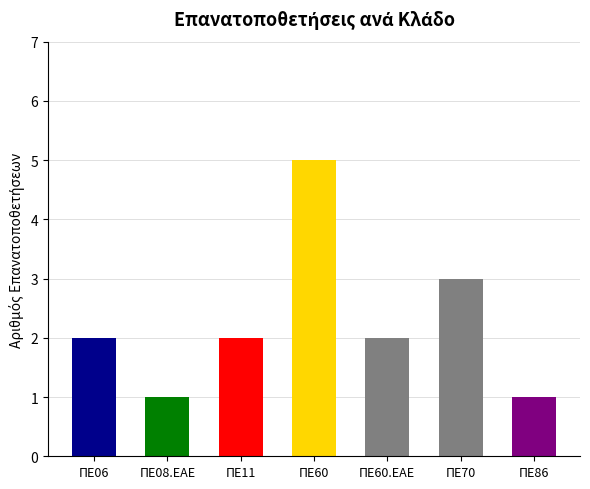

What position from the right is ΠΕ86?

1